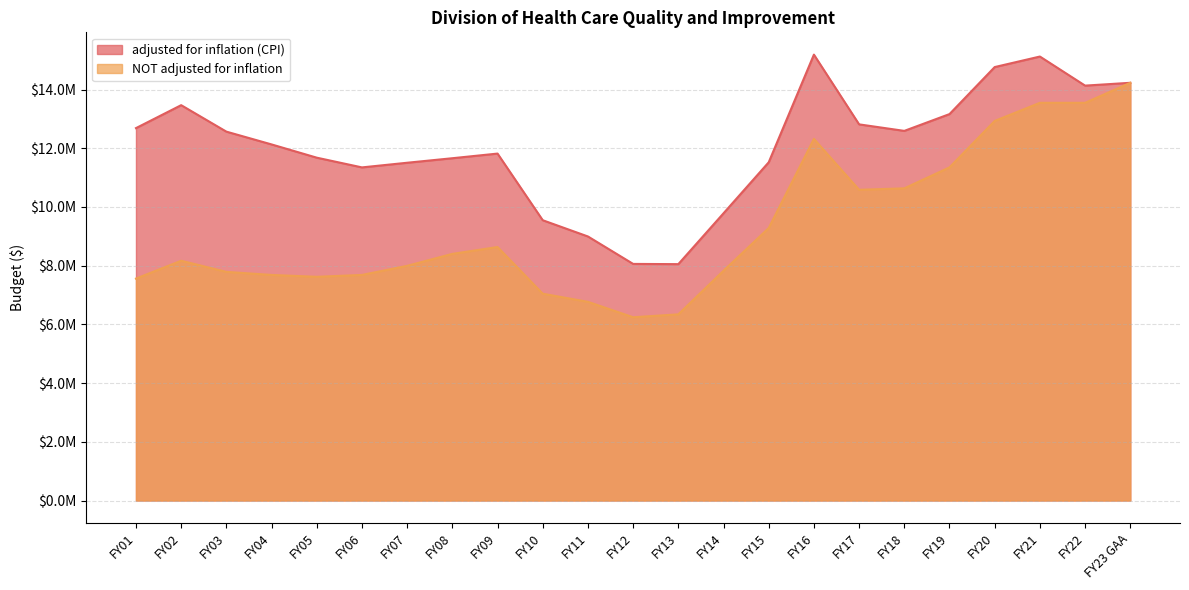

What is the average value of the adjusted for inflation (CPI) series?

12035804